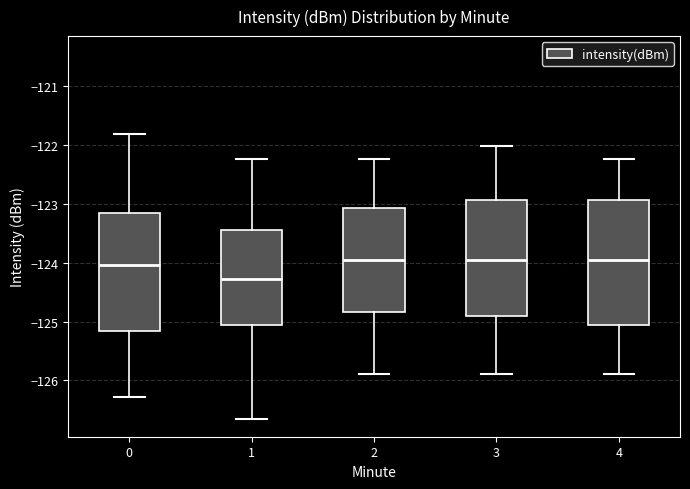

Which box's median line is the lowest?

1